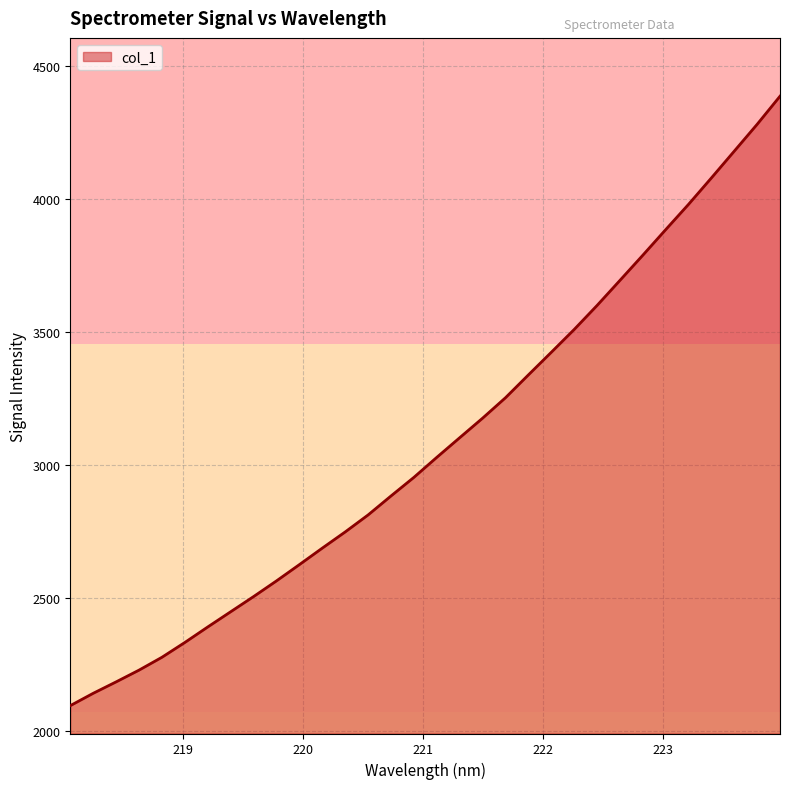

What is the greatest value displayed?

4385.0